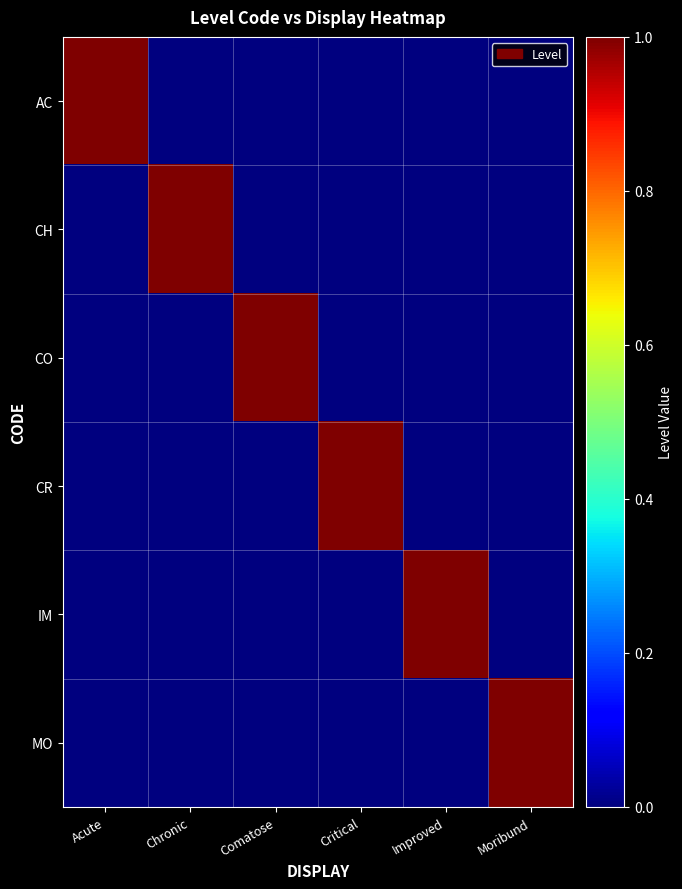

Reading left to right, extract all data points from this chart.

AC: Acute=1	Chronic=0	Comatose=0	Critical=0	Improved=0	Moribund=0
CH: Acute=0	Chronic=1	Comatose=0	Critical=0	Improved=0	Moribund=0
CO: Acute=0	Chronic=0	Comatose=1	Critical=0	Improved=0	Moribund=0
CR: Acute=0	Chronic=0	Comatose=0	Critical=1	Improved=0	Moribund=0
IM: Acute=0	Chronic=0	Comatose=0	Critical=0	Improved=1	Moribund=0
MO: Acute=0	Chronic=0	Comatose=0	Critical=0	Improved=0	Moribund=1